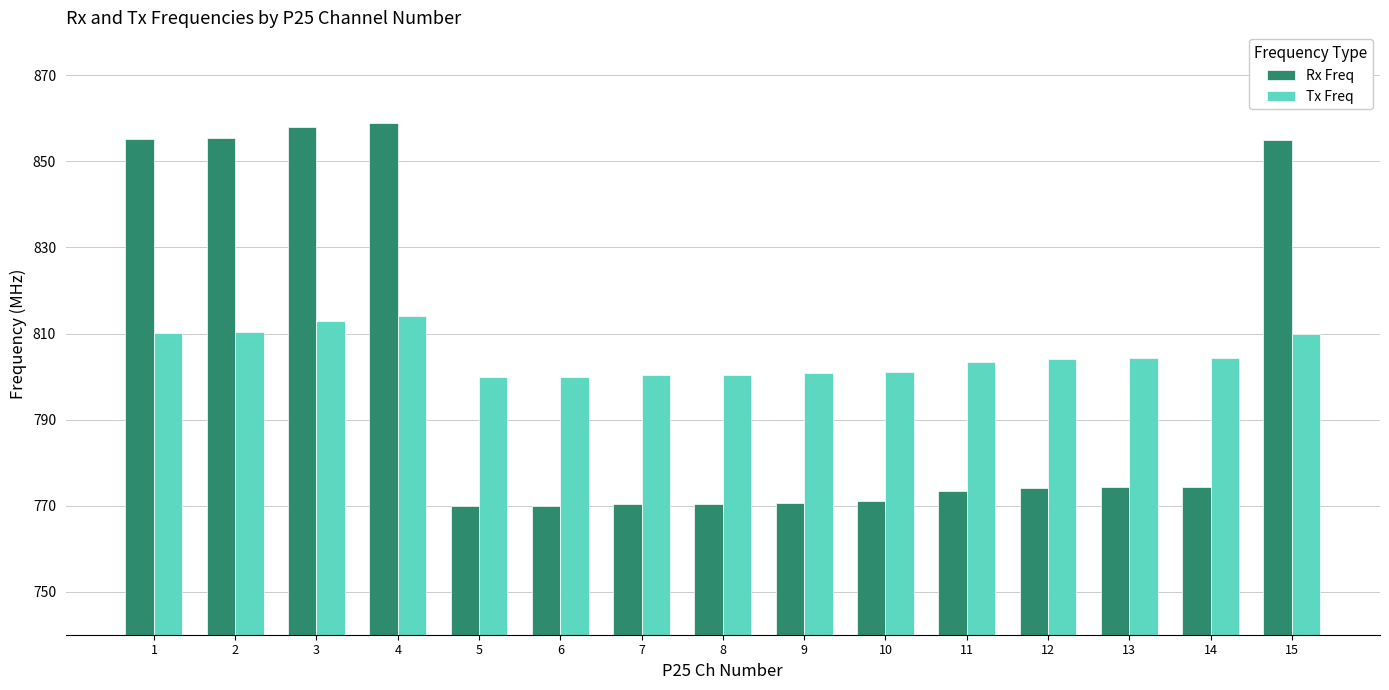

What is the maximum value shown in the chart?

859.0